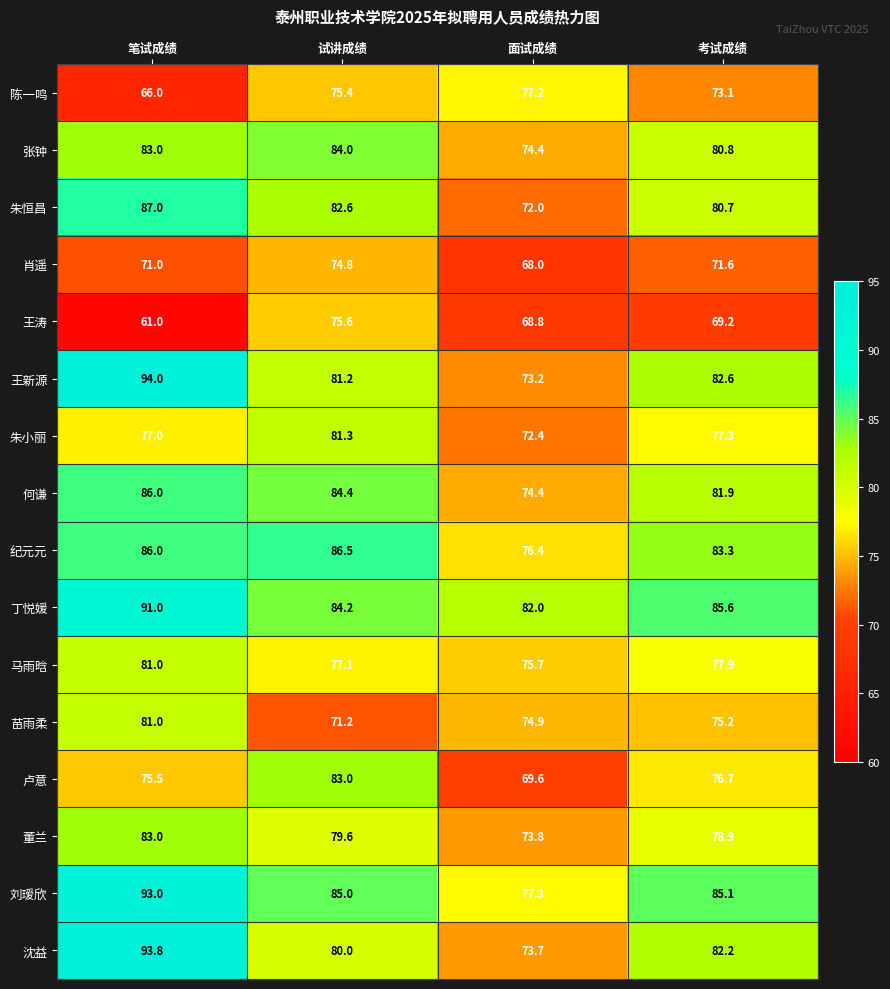

List the labels in order of 王新源 value, largest first.

笔试成绩, 考试成绩, 试讲成绩, 面试成绩